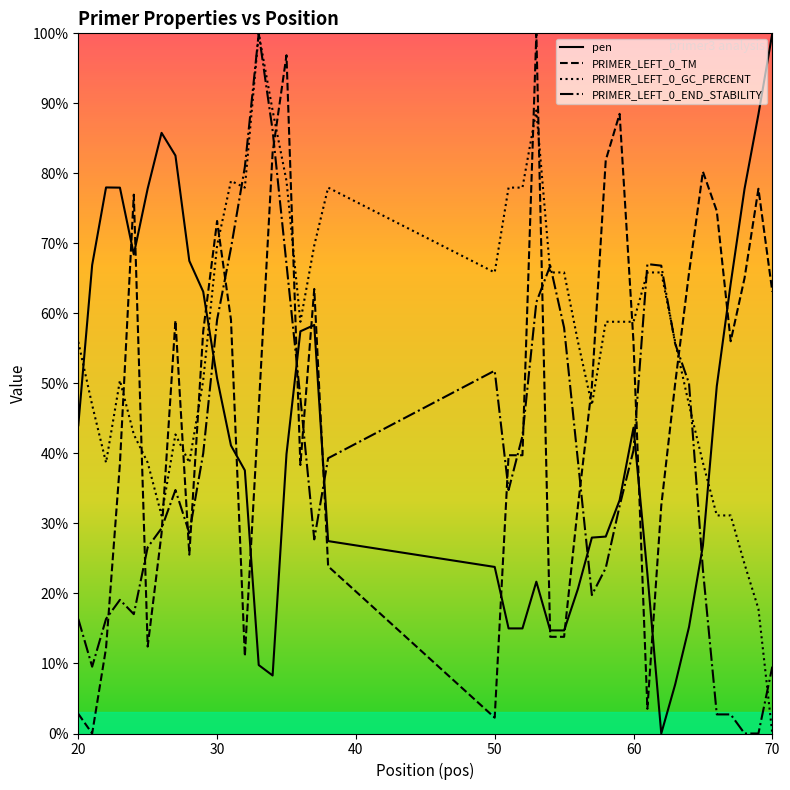

List the series in order of their overall mean, highest first.

PRIMER_LEFT_0_GC_PERCENT, PRIMER_LEFT_0_TM, pen, PRIMER_LEFT_0_END_STABILITY